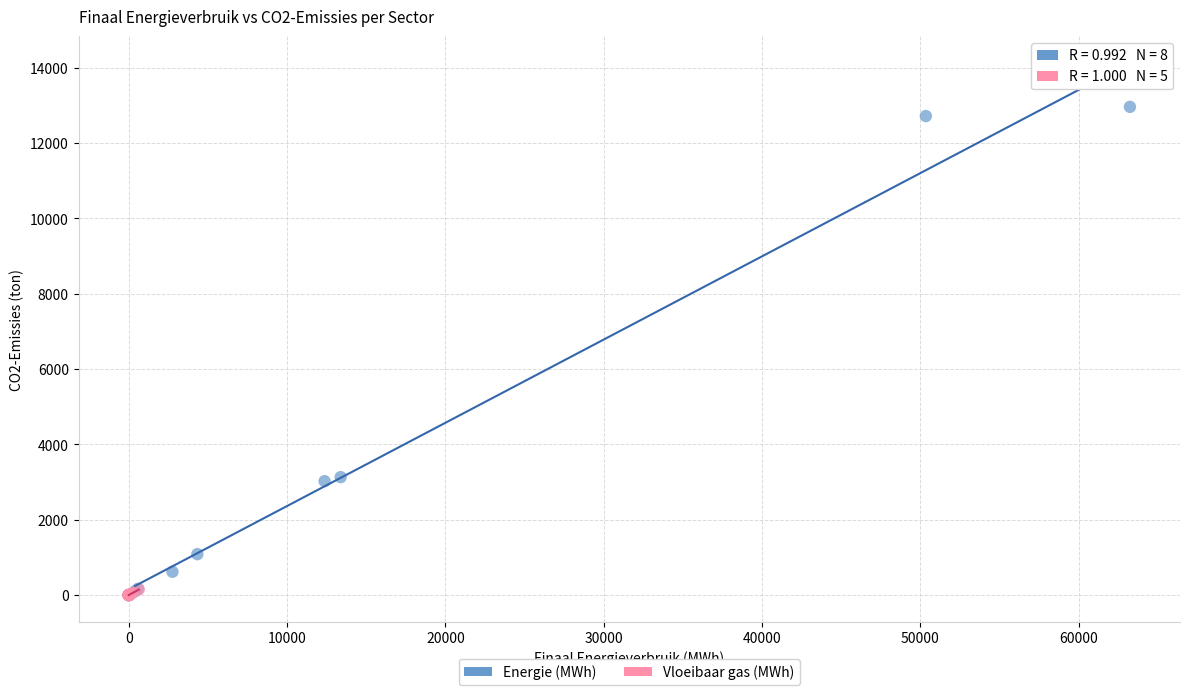

Which series has the widest spread of Y values?

Energie (MWh)